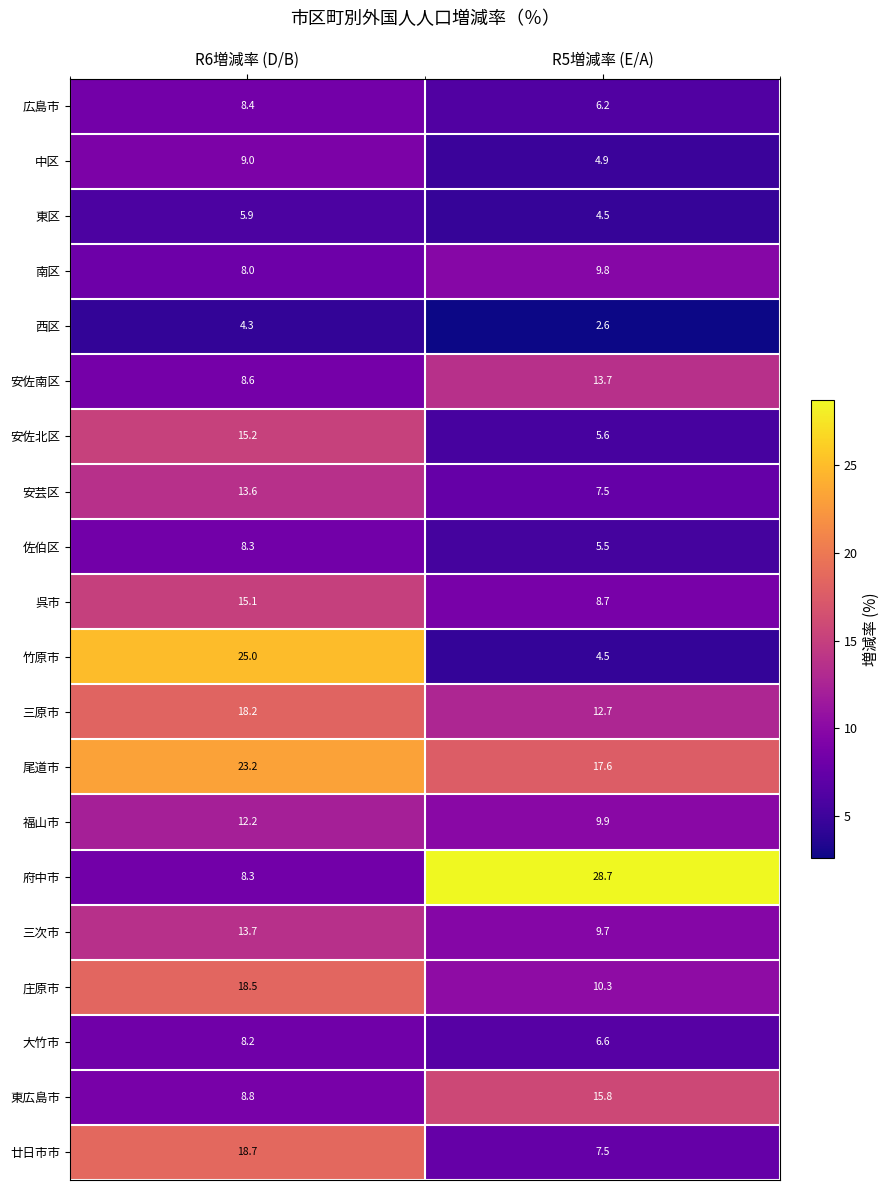

True or false: 南区 has a value of 13.5 at R5増減率 (E/A).

False